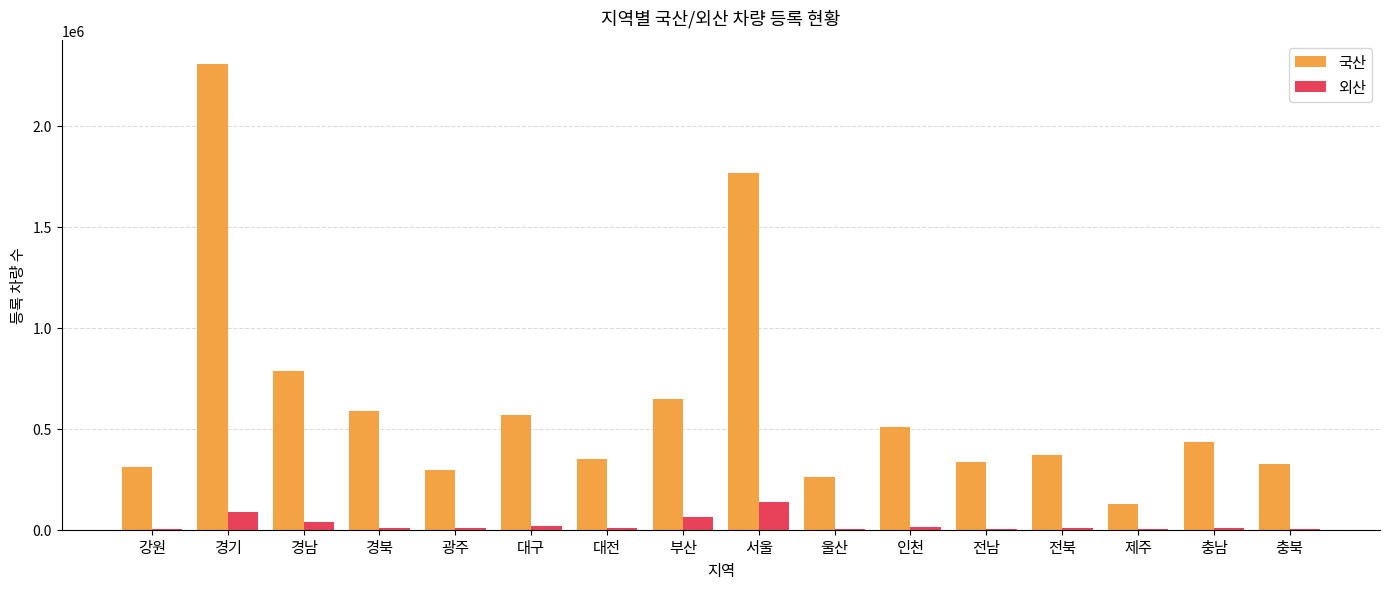

What is the highest value of the 외산 series?

139048